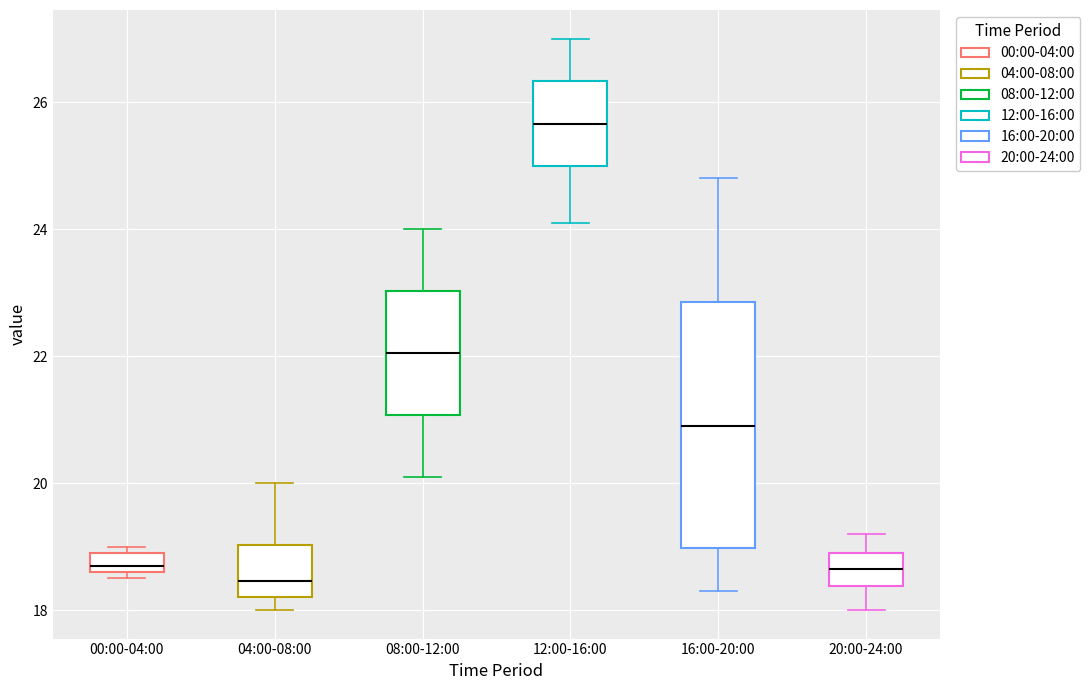

Which box is the tallest, from its lower edge to its upper edge?

16:00-20:00